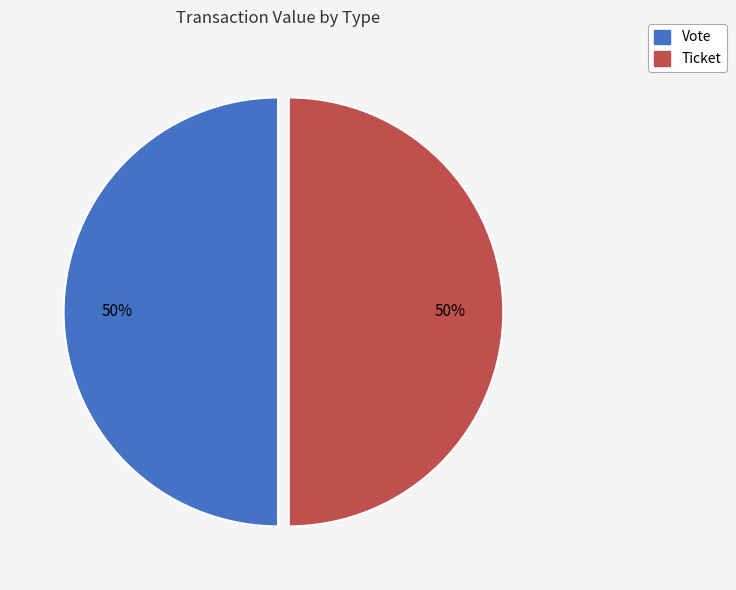

To the nearest percent, what is the difference between the largest and smallest slice percentages?

0%